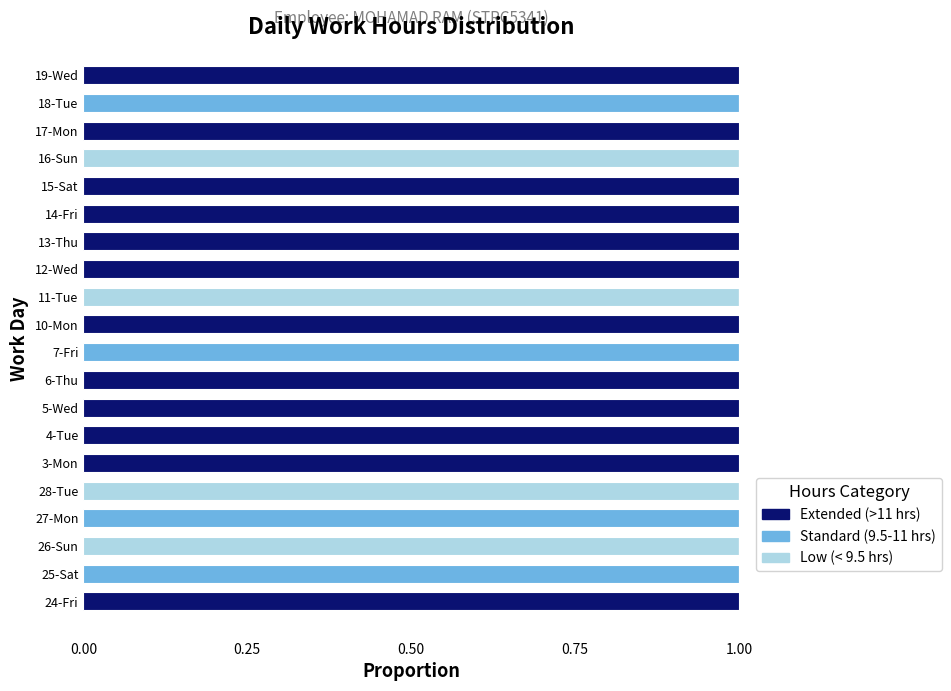

How many distinct data groups are displayed?

3